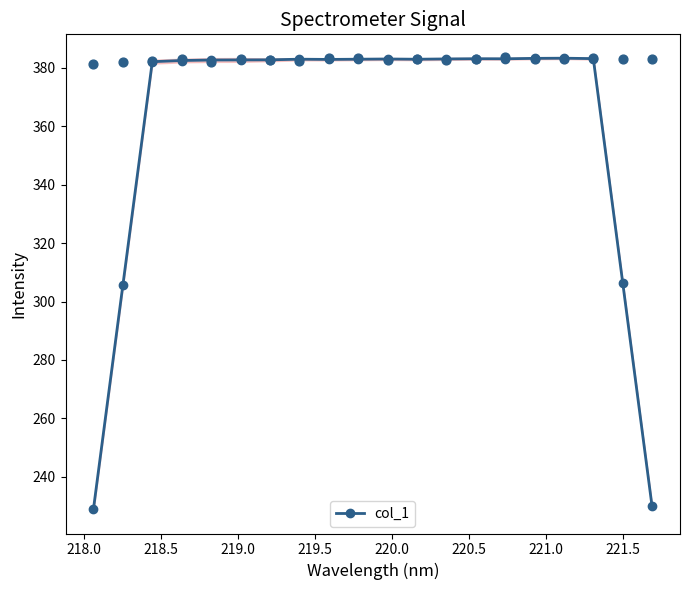

What is the value of the col_1 point at the 20th from the left?

229.9